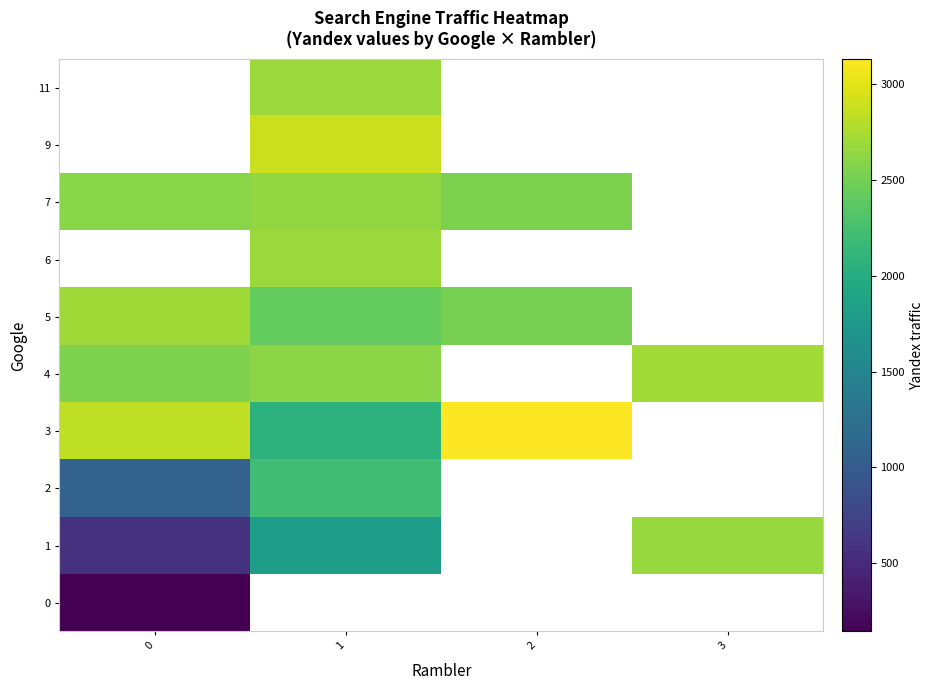

True or false: 4 has a value of 951.0 at 1.

False